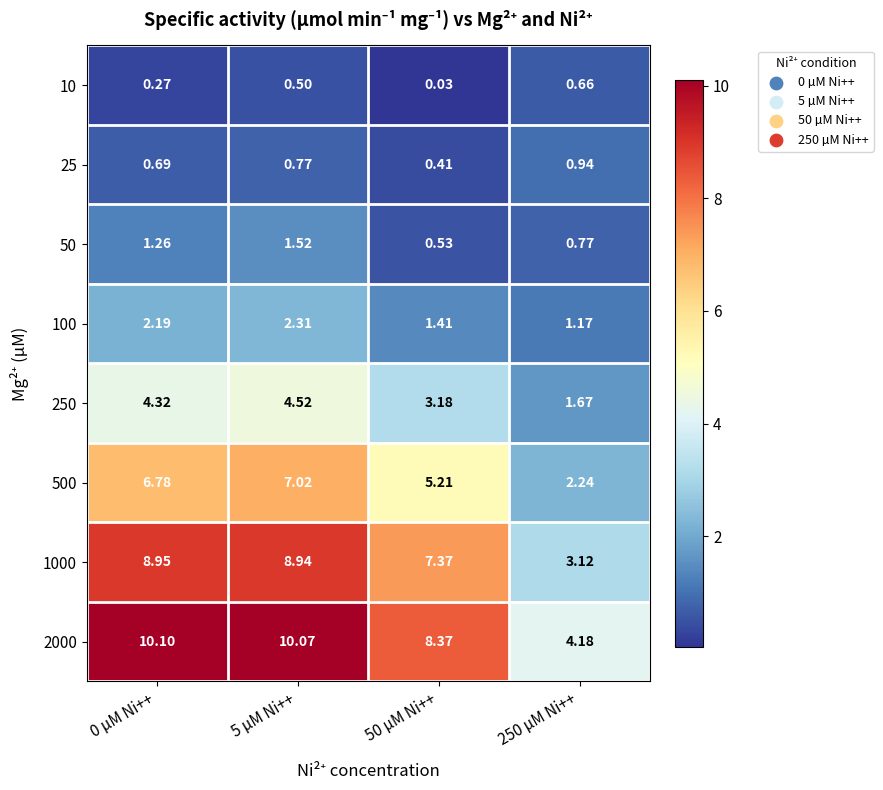

Is the value of 1000 at 5 µM Ni++ greater than the value of 50 at 0 µM Ni++?

Yes